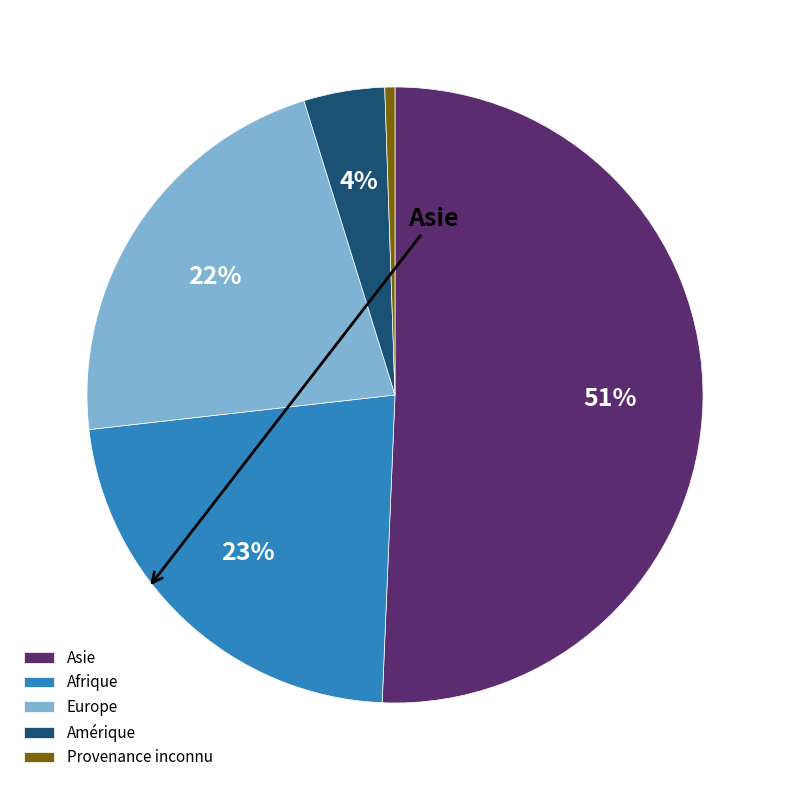

Combined, do Provenance inconnu and Amérique account for over 50%?

No